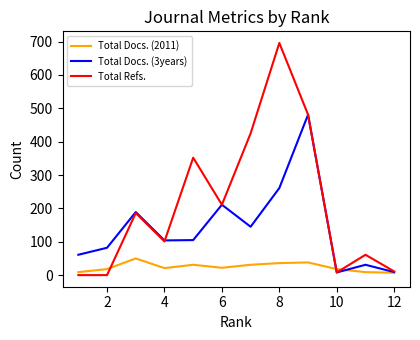

True or false: Total Docs. (3years) and Total Docs. (2011) intersect in this chart.

True